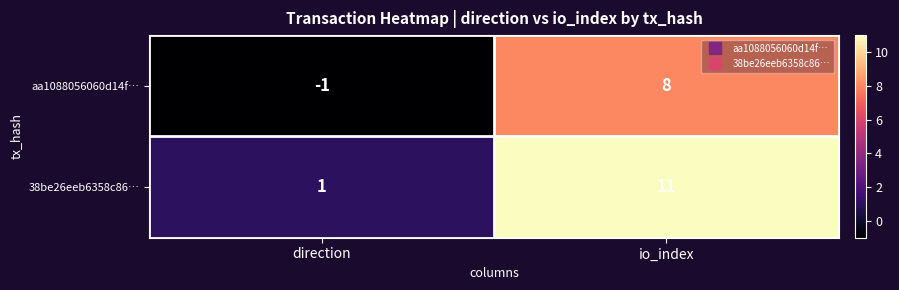

What is the smallest value displayed?

-1